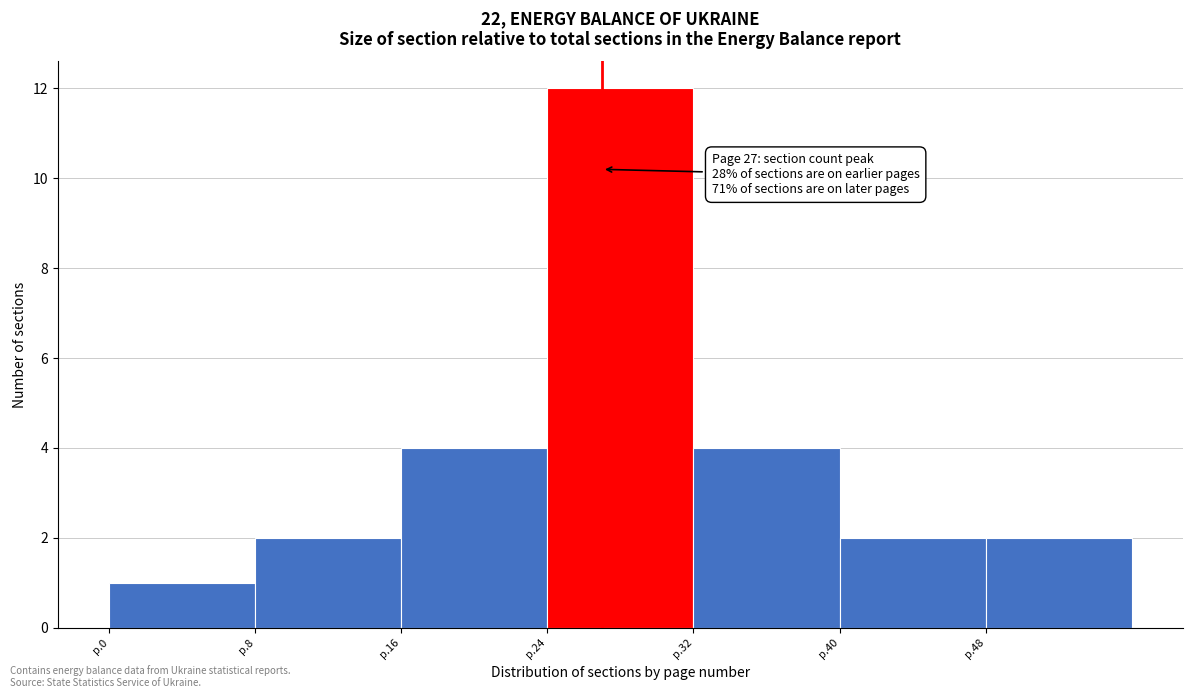

Reading right to left, transcribe all the data shown in this chart.

2	2	4	12	4	2	1